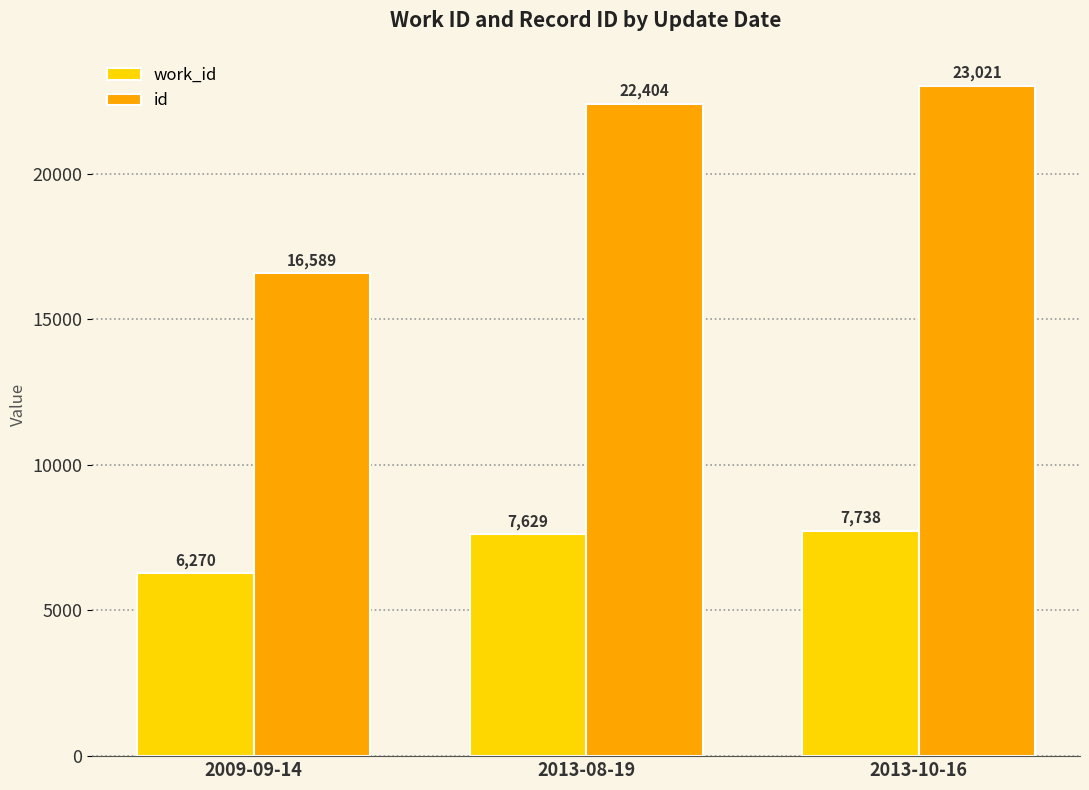

What is the highest value of the id series?

23021